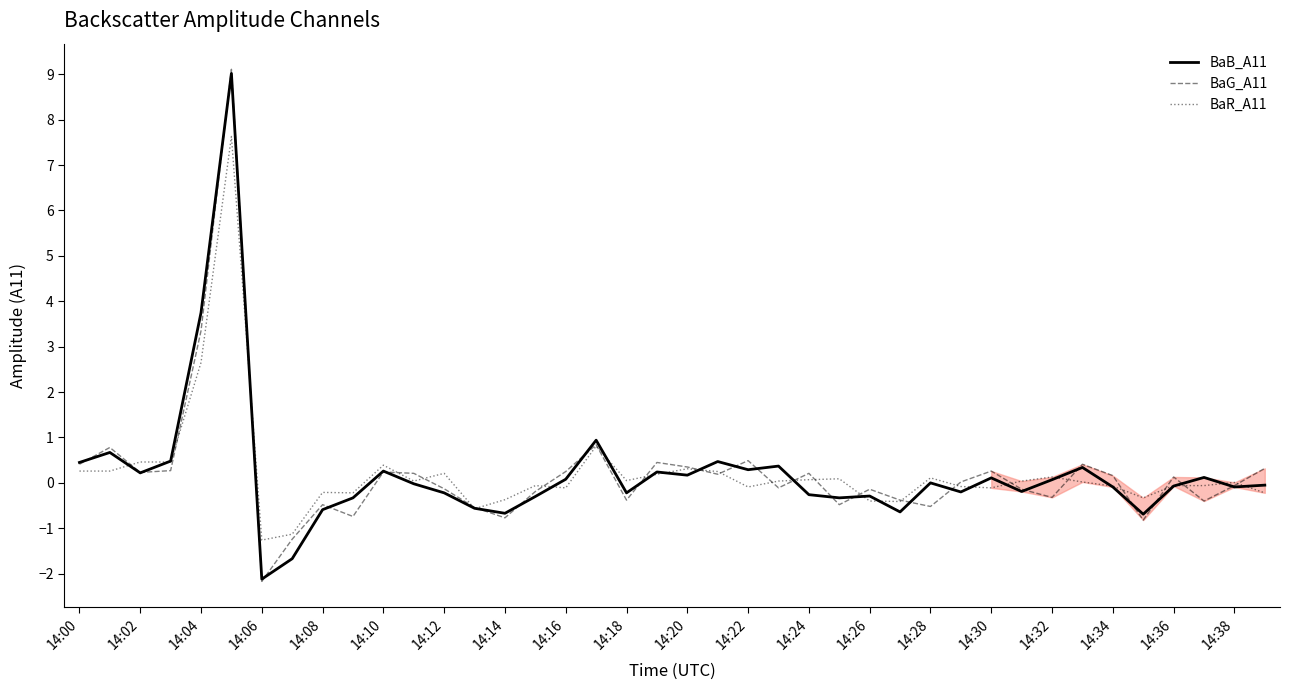

What is the sum of all BaG_A11 values?

8.7